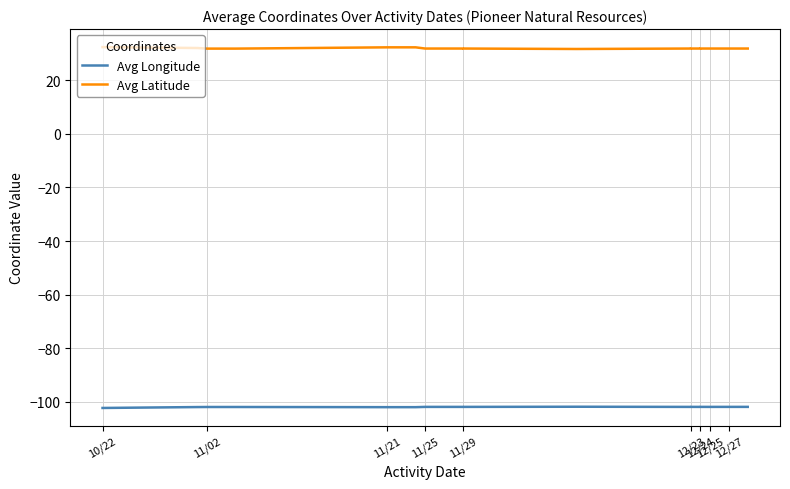

True or false: Avg Latitude and Avg Longitude cross at least once.

False